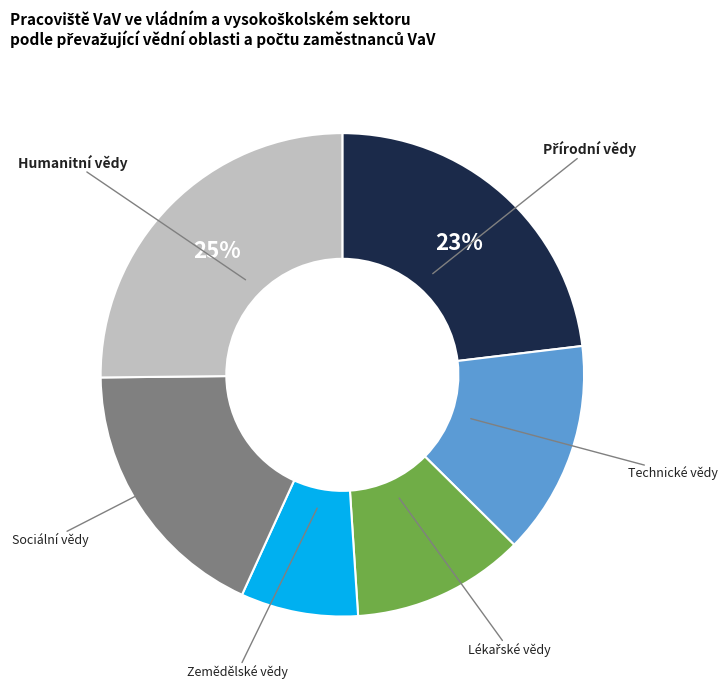

What is the ratio of the value at Technické vědy to the value at Zemědělské vědy?

1.8